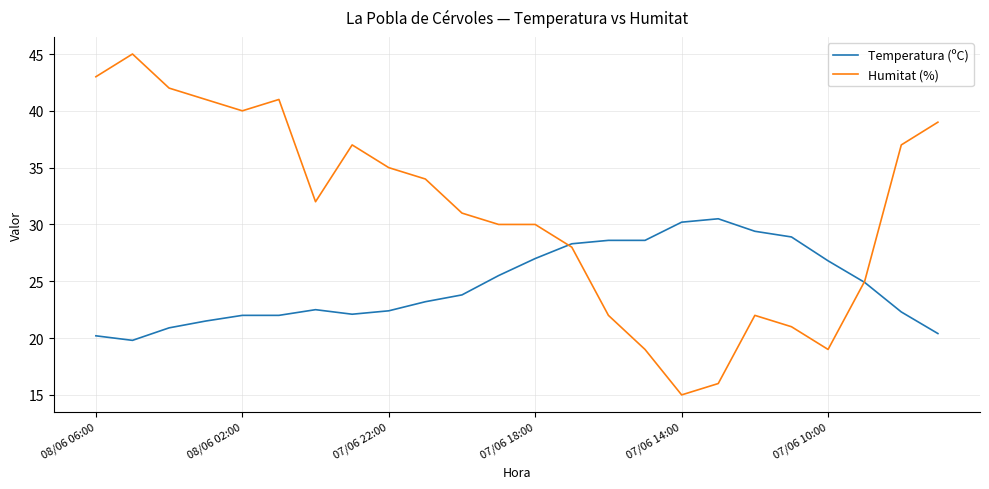

What is the lowest value of the Temperatura (ºC) series?

19.8